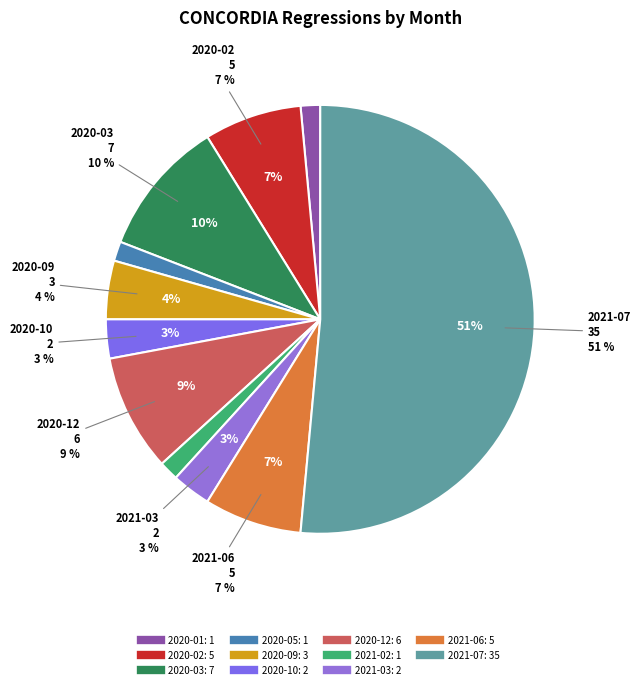

What is the total percentage of 2020-12 and 2020-10?

11.8%